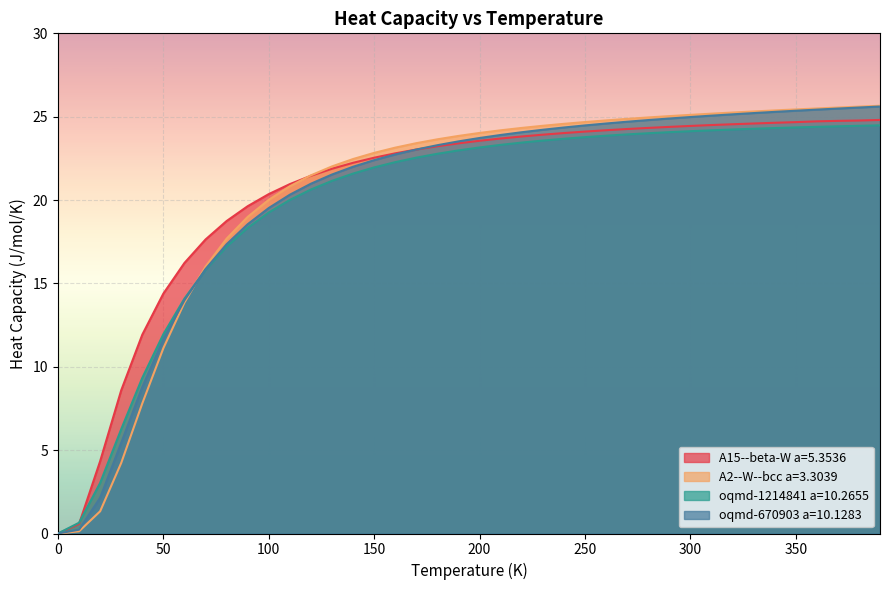

Rank the series by their average value, from highest to lowest.

A15--beta-W a=5.3536, A2--W--bcc a=3.3039, oqmd-670903 a=10.1283, oqmd-1214841 a=10.2655